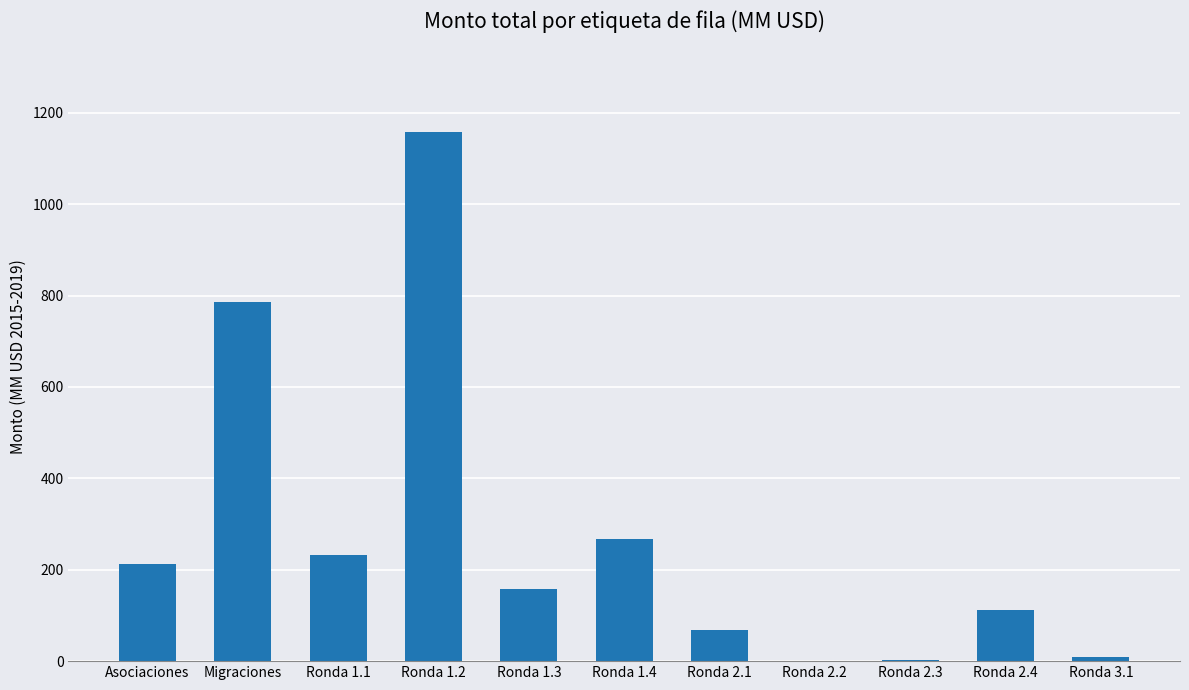

Where does the data first go above 158?

Asociaciones